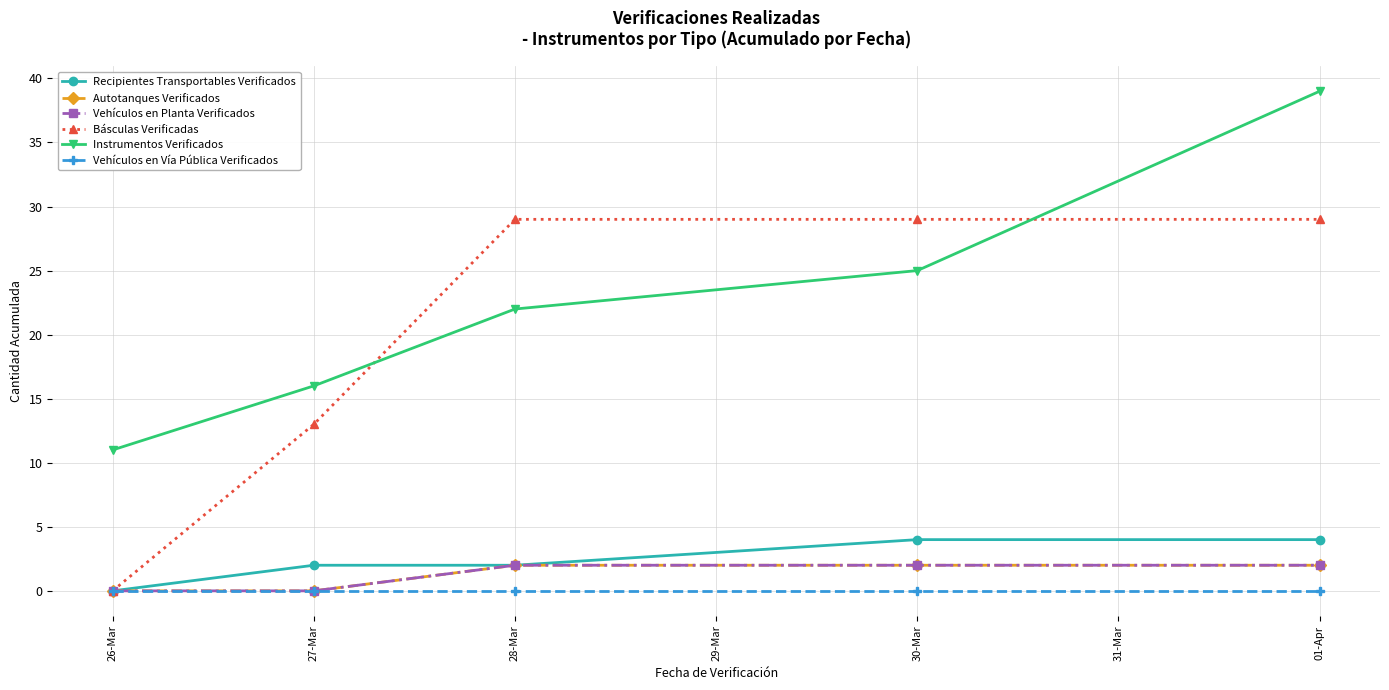

What is the difference between the highest and lowest values at 27-Mar?

16